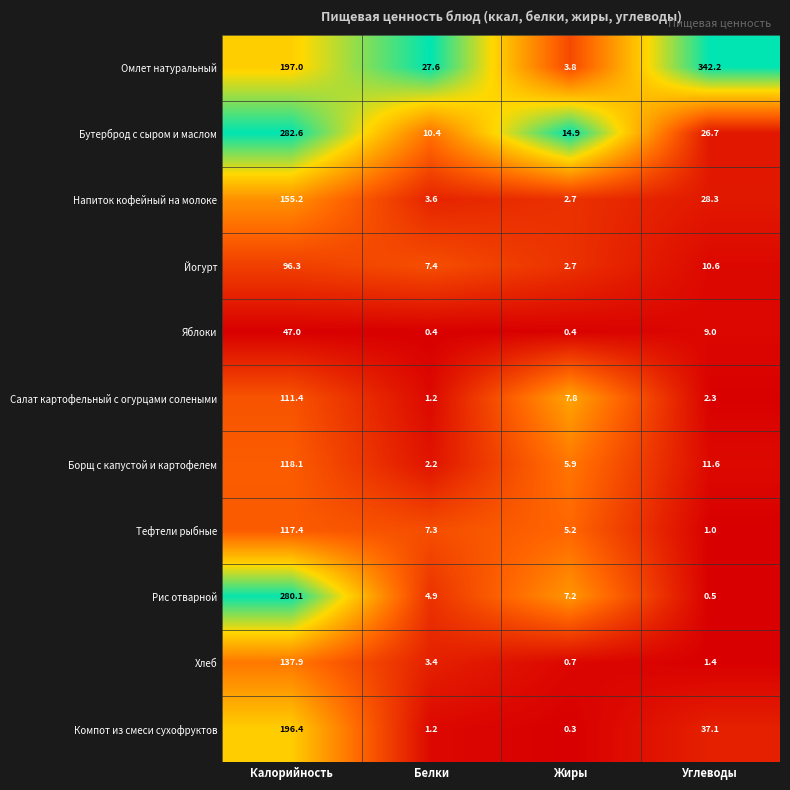

At Калорийность, list the series in order from largest to smallest.

Бутерброд с сыром и маслом, Рис отварной, Омлет натуральный, Компот из смеси сухофруктов, Напиток кофейный на молоке, Хлеб, Борщ с капустой и картофелем, Тефтели рыбные, Салат картофельный с огурцами солеными, Йогурт, Яблоки